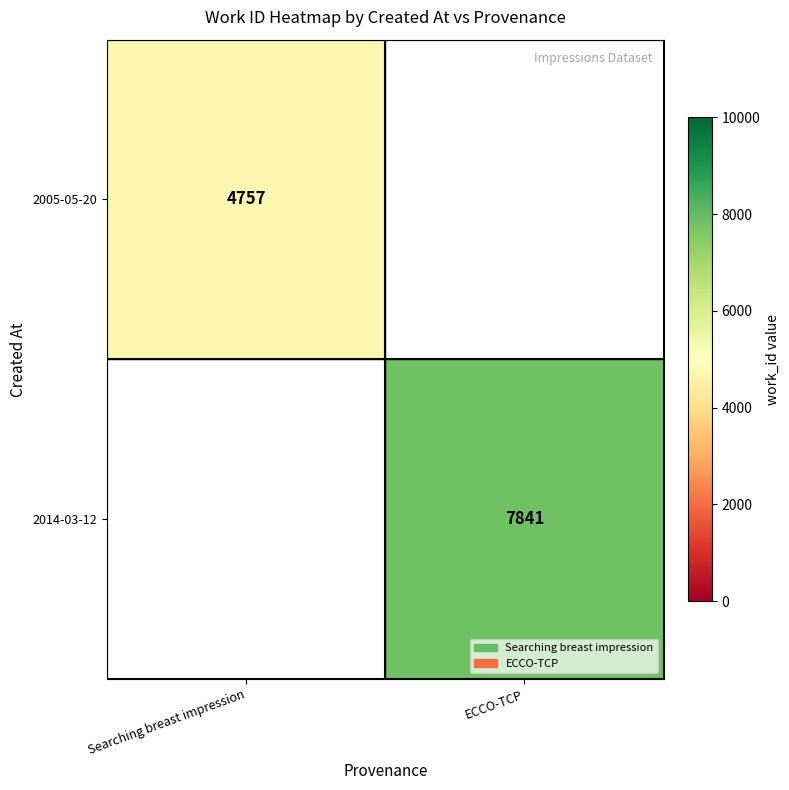

True or false: 2014-03-12 has a value of 3628 at ECCO-TCP.

False